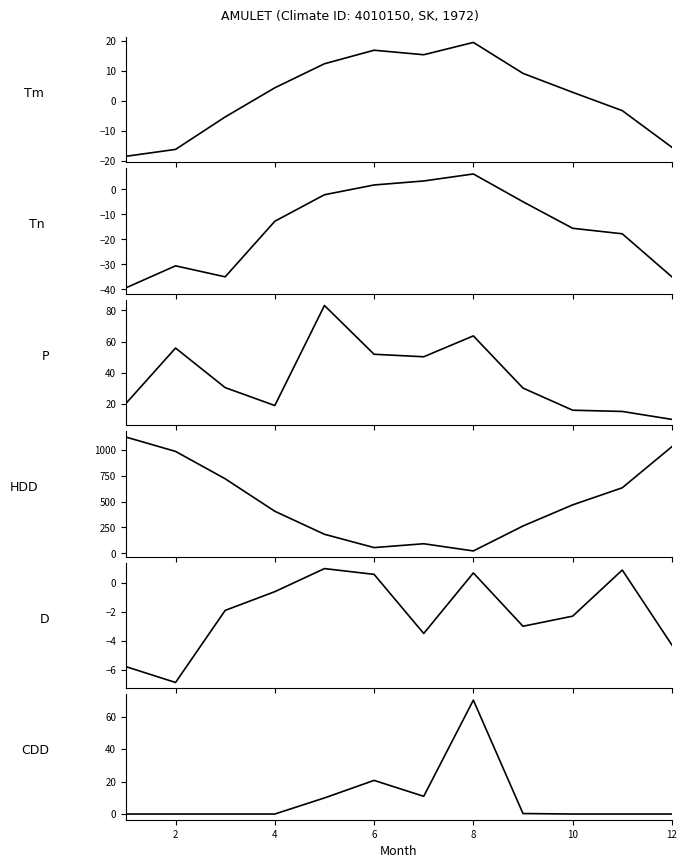

What is the highest value of the Tm series?

19.5